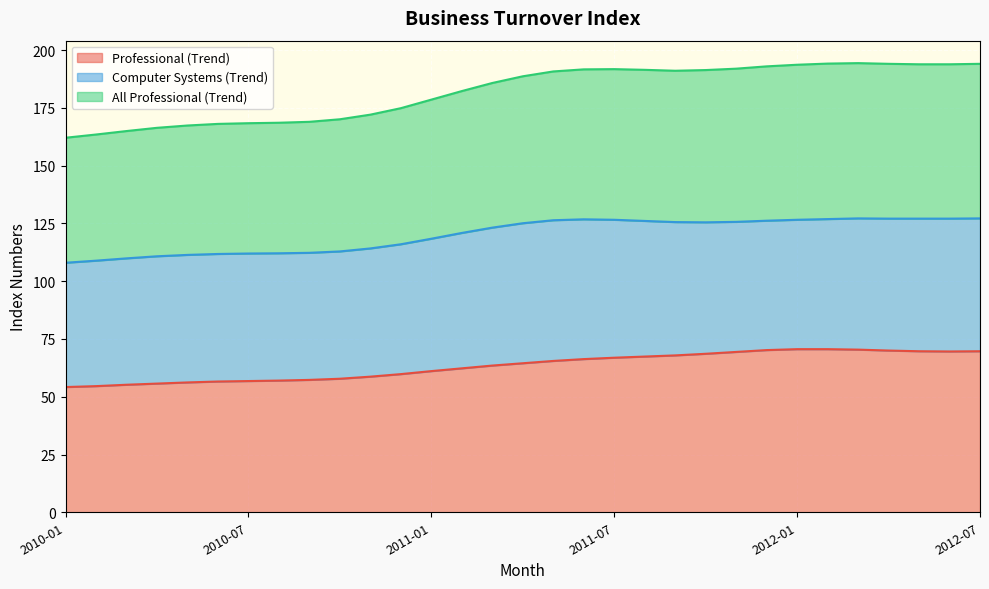

At which label does Professional (Trend) first exceed 64?

2011-04